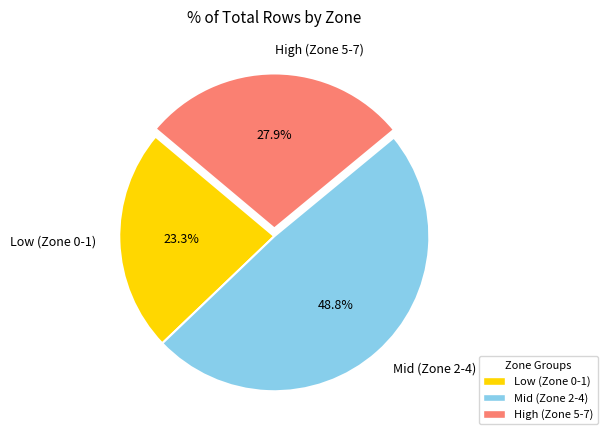

Approximately how many times larger is the value at Mid (Zone 2-4) compared to Low (Zone 0-1)?

2.1